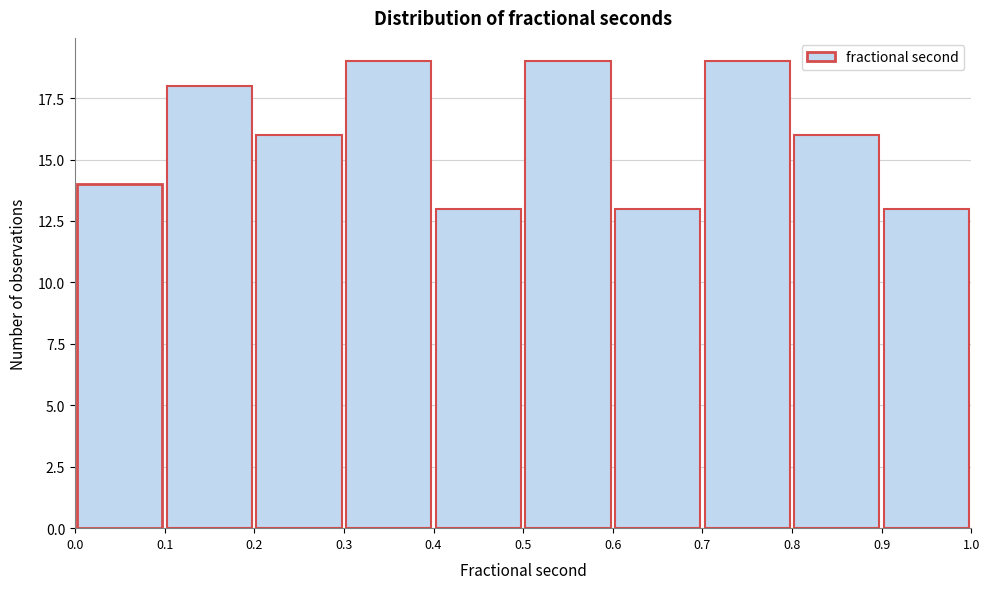

How tall is the bar that spans 0.4 to 0.5 on the x-axis? The values are not printed on the chart, so give them approximately, as read against the axis.

13